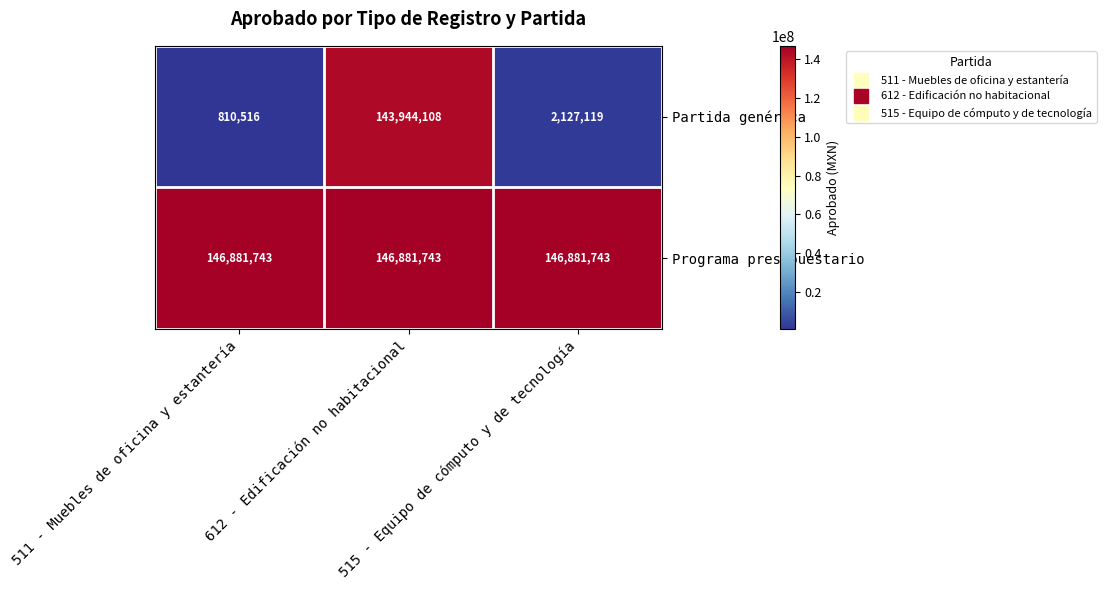

What is the average value of the Partida genérica series?

48960581